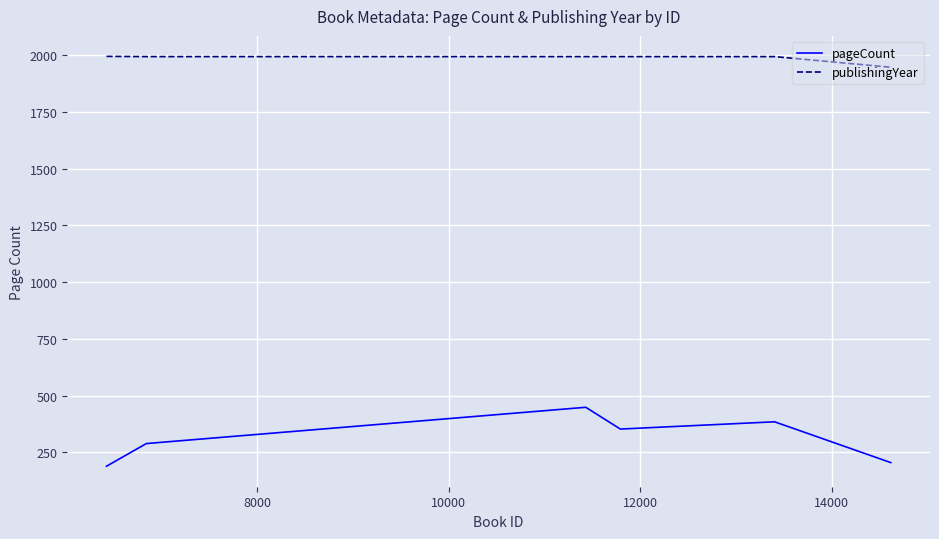

What is the lowest value of the publishingYear series?

1948